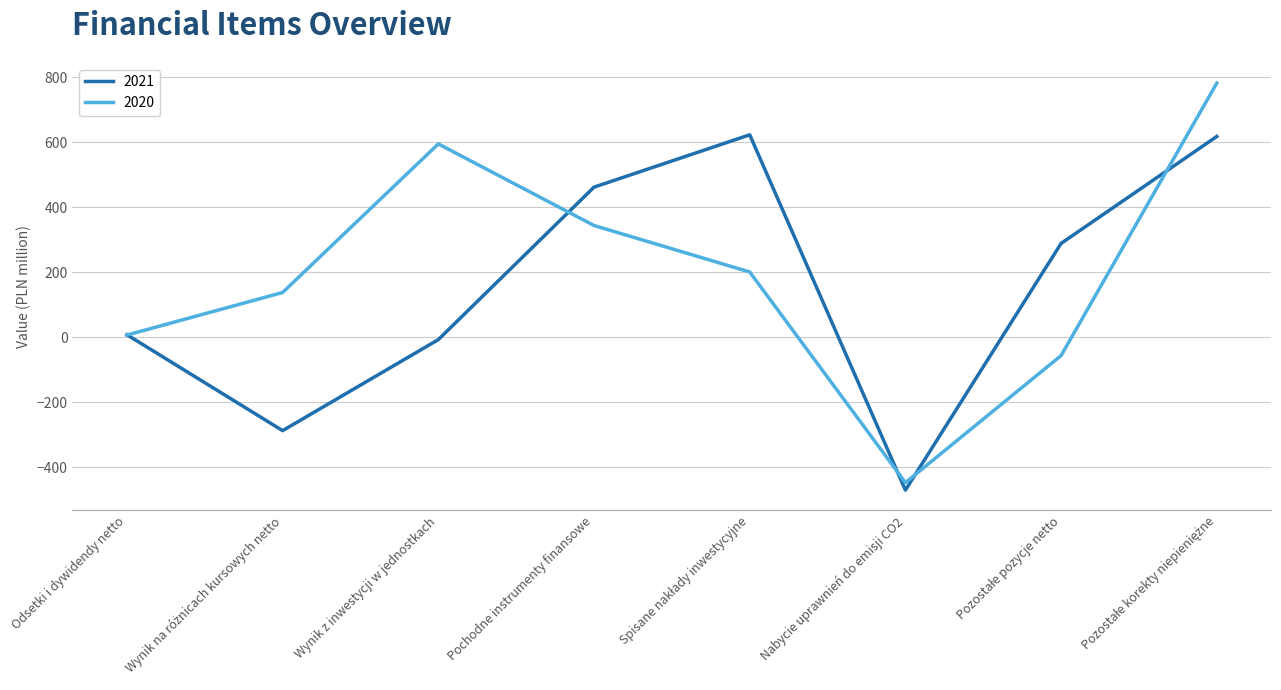

What is the greatest value displayed?

782